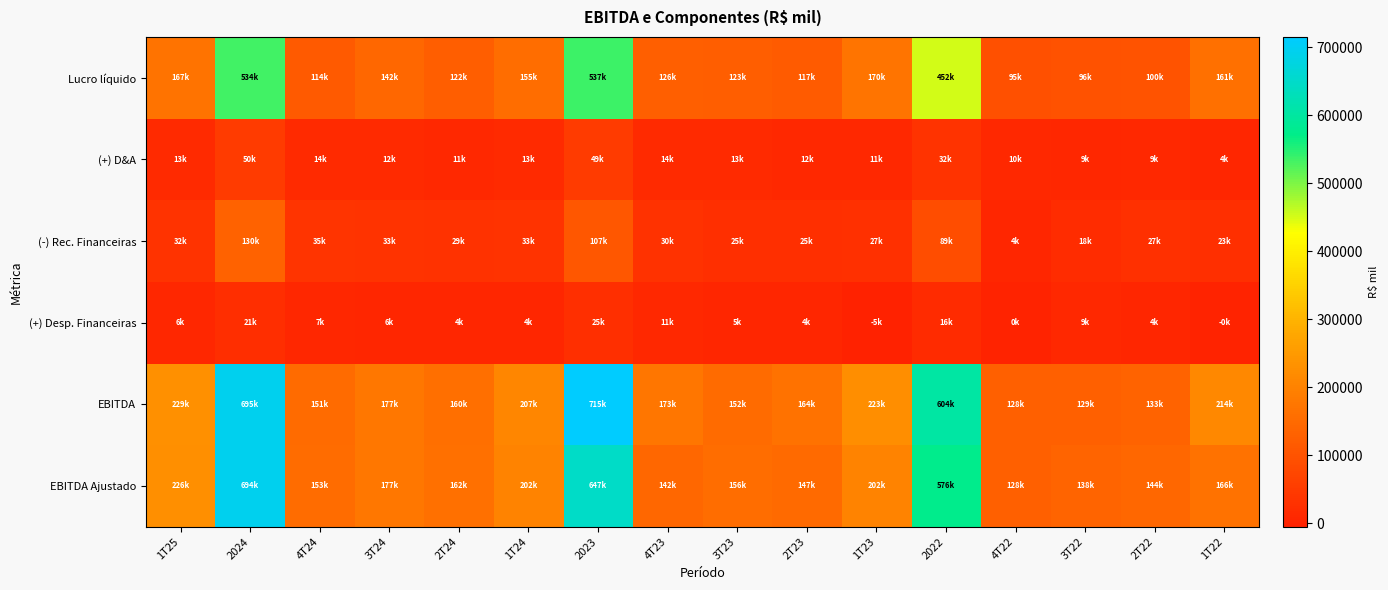

Reading right to left, transcribe all the data shown in this chart.

Lucro líquido: 1T22=161458.6	2T22=99573.0	3T22=96187.8	4T22=94951.3	2022=452171.0	1T23=169637.0	2T23=117235.0	3T23=123385.0	4T23=126295.5	2023=536554.4	1T24=155385.0	2T24=122354.0	3T24=141819.0	4T24=114022.0	2024=533581.0	1T25=166632.2
(+) D&A: 1T22=4233.6	2T22=9446.0	3T22=8775.3	4T22=9940.1	2022=32395.0	1T23=10612.0	2T23=11563.0	3T23=12791.0	4T23=14261.0	2023=49226.4	1T24=12677.8	2T24=11255.1	3T24=11897.0	4T24=13963.0	2024=49793.0	1T25=13382.7
(-) Rec. Financeiras: 1T22=23123.1	2T22=26756.0	3T22=18347.0	4T22=3781.1	2022=88843.0	1T23=27463.0	2T23=25411.0	3T23=24549.0	4T23=29928.5	2023=107350.6	1T24=33393.7	2T24=29279.0	3T24=32943.0	4T24=34821.0	2024=130437.0	1T25=32214.9
(+) Desp. Financeiras: 1T22=-251.9	2T22=3666.0	3T22=8981.0	4T22=0.0	2022=16176.0	1T23=-5256.0	2T23=4222.0	3T23=5243.0	4T23=11456.4	2023=25130.2	1T24=4169.3	2T24=4057.5	3T24=5592.0	4T24=6810.0	2024=20629.0	1T25=6277.0
EBITDA: 1T22=213992.4	2T22=133247.0	3T22=128879.5	4T22=127886.4	2022=604005.0	1T23=223379.0	2T23=163652.0	3T23=151576.0	4T23=173346.6	2023=714948.1	1T24=206899.0	2T24=159701.5	3T24=176619.0	4T24=151447.0	2024=694667.0	1T25=229387.6
EBITDA Ajustado: 1T22=166290.0	2T22=143513.0	3T22=137689.4	4T22=128478.5	2022=575971.6	1T23=202036.0	2T23=147481.0	3T23=156224.0	4T23=141641.4	2023=647383.4	1T24=202464.1	2T24=162072.2	3T24=176548.0	4T24=153309.0	2024=694395.0	1T25=226052.0